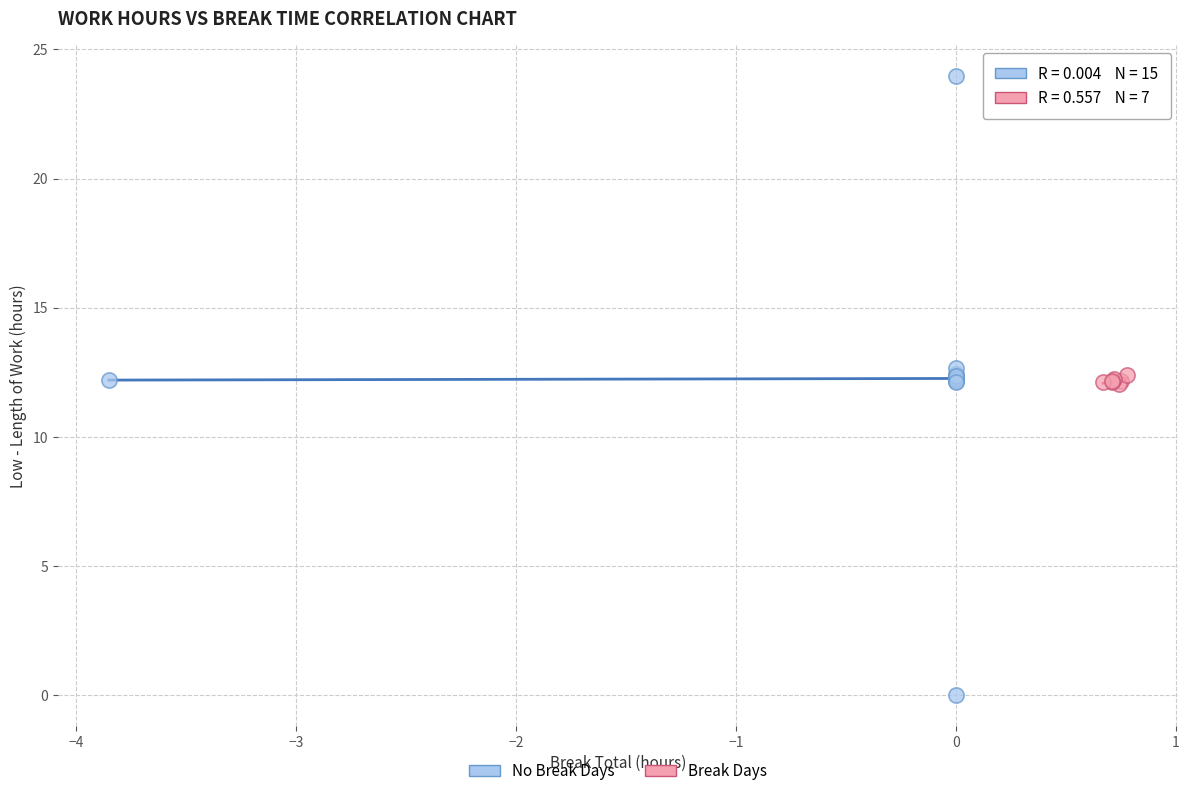

What are all the series names shown in the legend?

No Break Days, Break Days